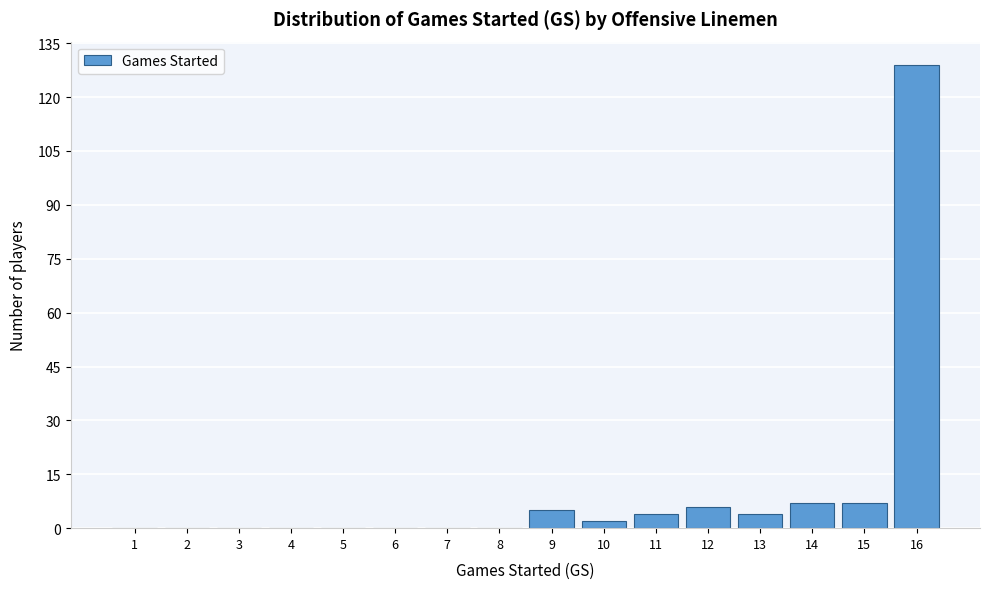

Reading left to right, what are all the values shown in this chart?

1=0	2=0	3=0	4=0	5=0	6=0	7=0	8=0	9=5	10=2	11=4	12=6	13=4	14=7	15=7	16=129